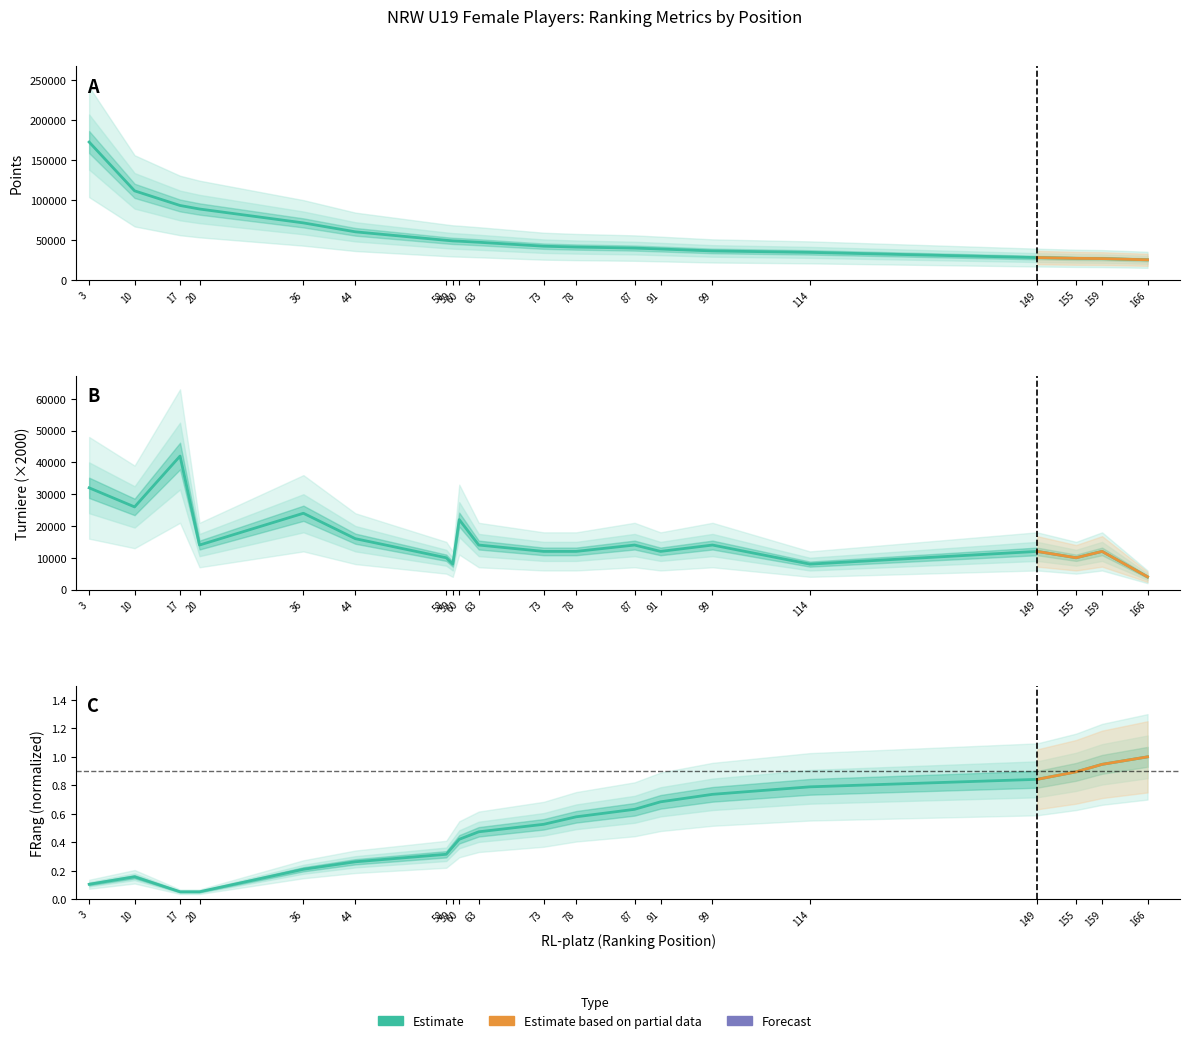

What is the sum of the Points values at 149 and 99?

63967.0